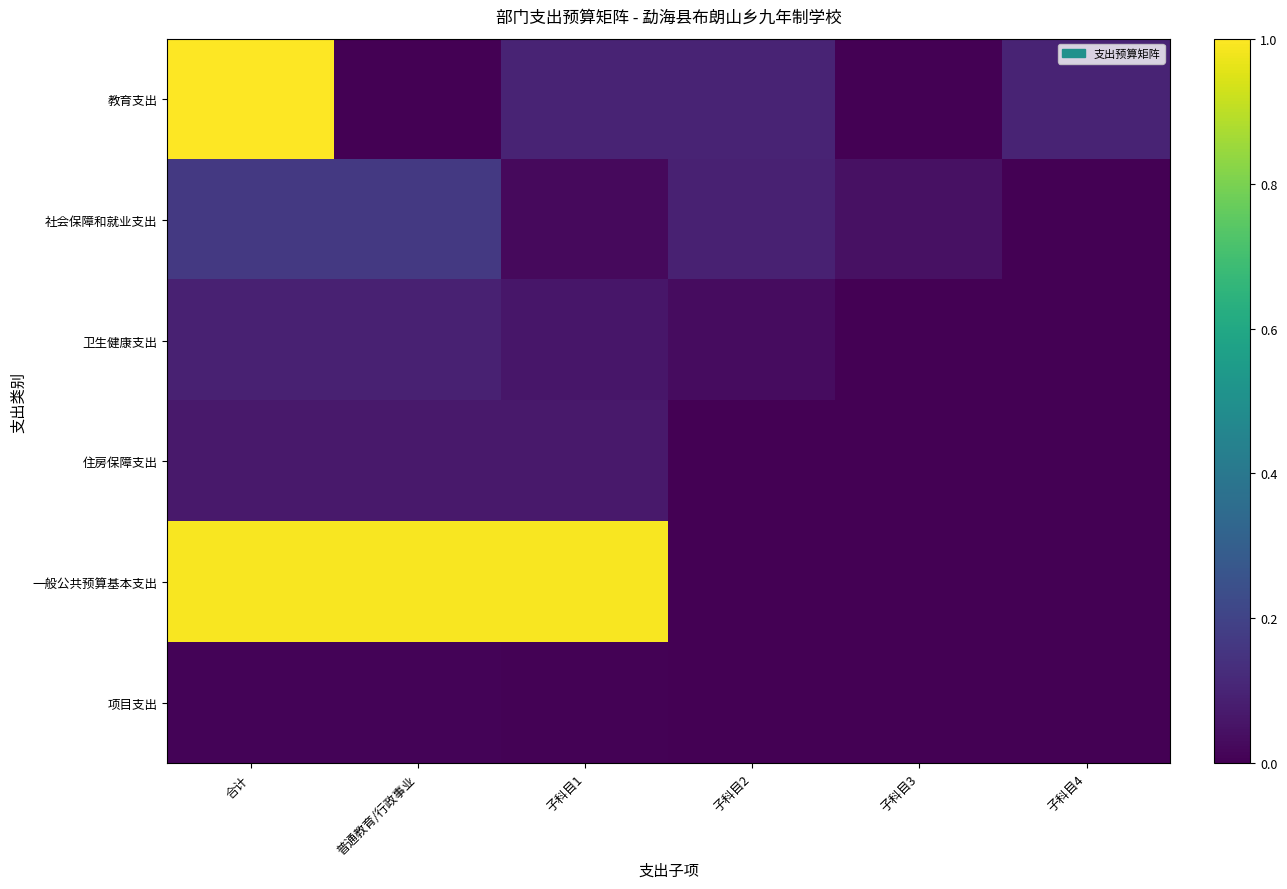

At how many categories does at least one series exceed 0?

6